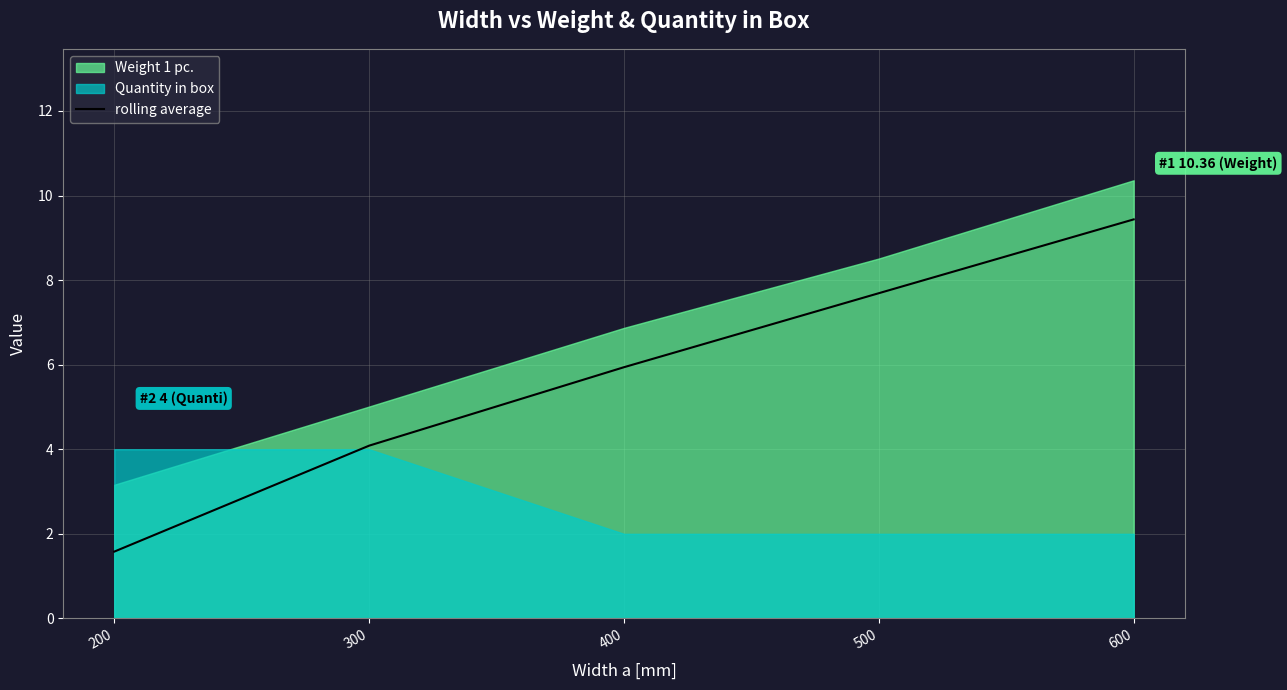

What is the sum of all values?

28.7